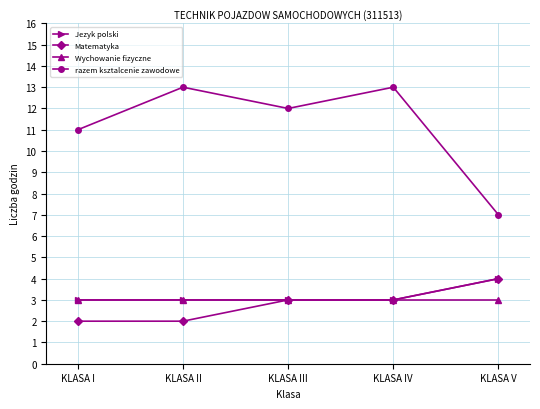

What is the value of the Jezyk polski point at the 1st from the left?

3